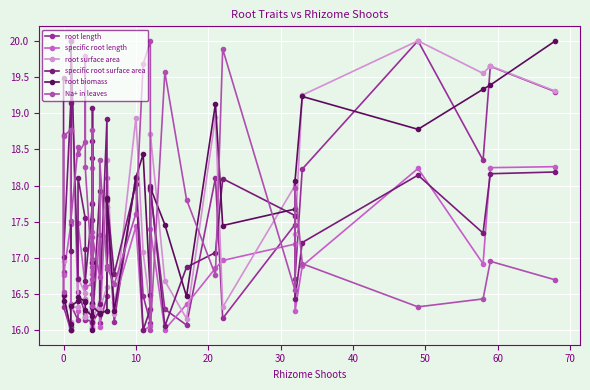

How many data points does each series have?

36